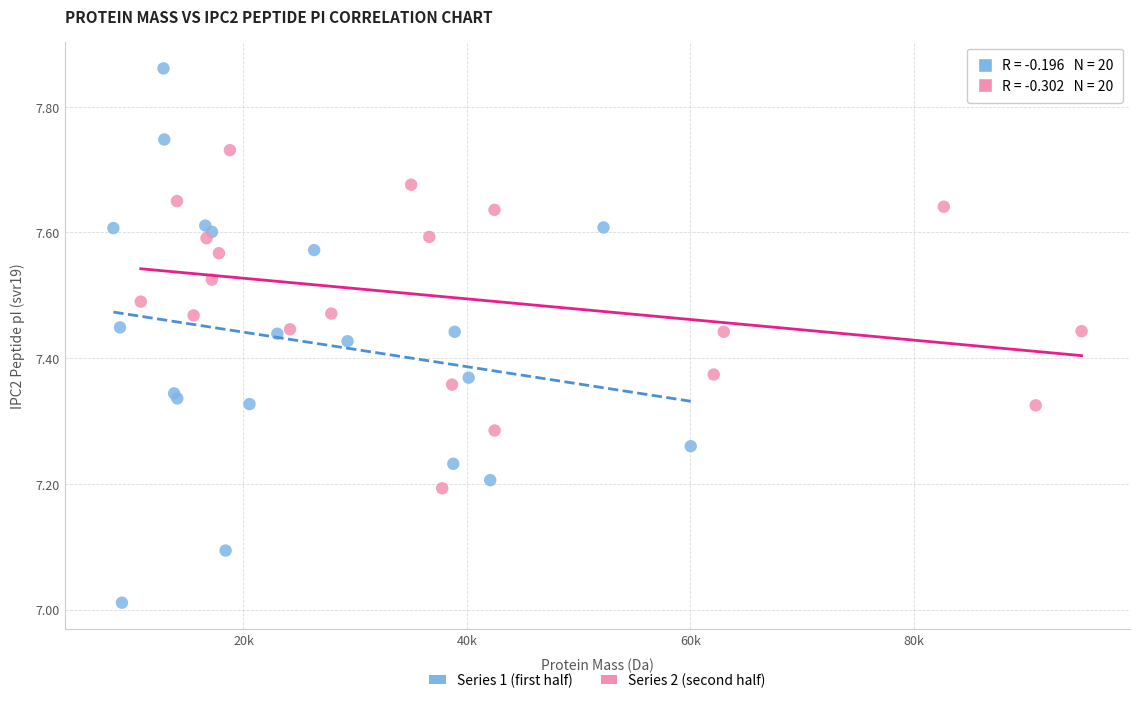

What are all the series names shown in the legend?

Series 1 (first half), Series 2 (second half)